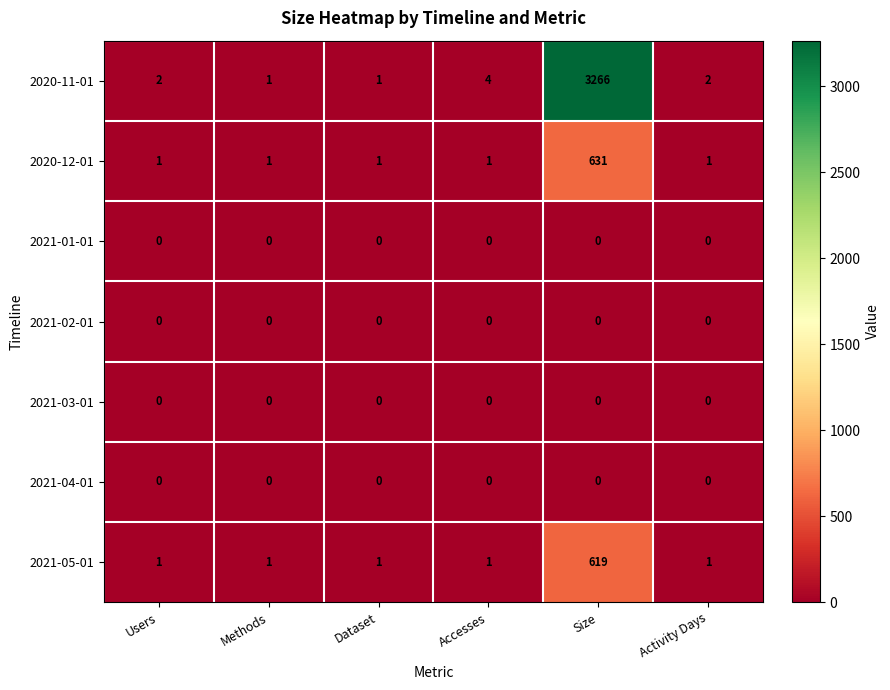

True or false: 2021-02-01 has a value of 0 at Size.

True